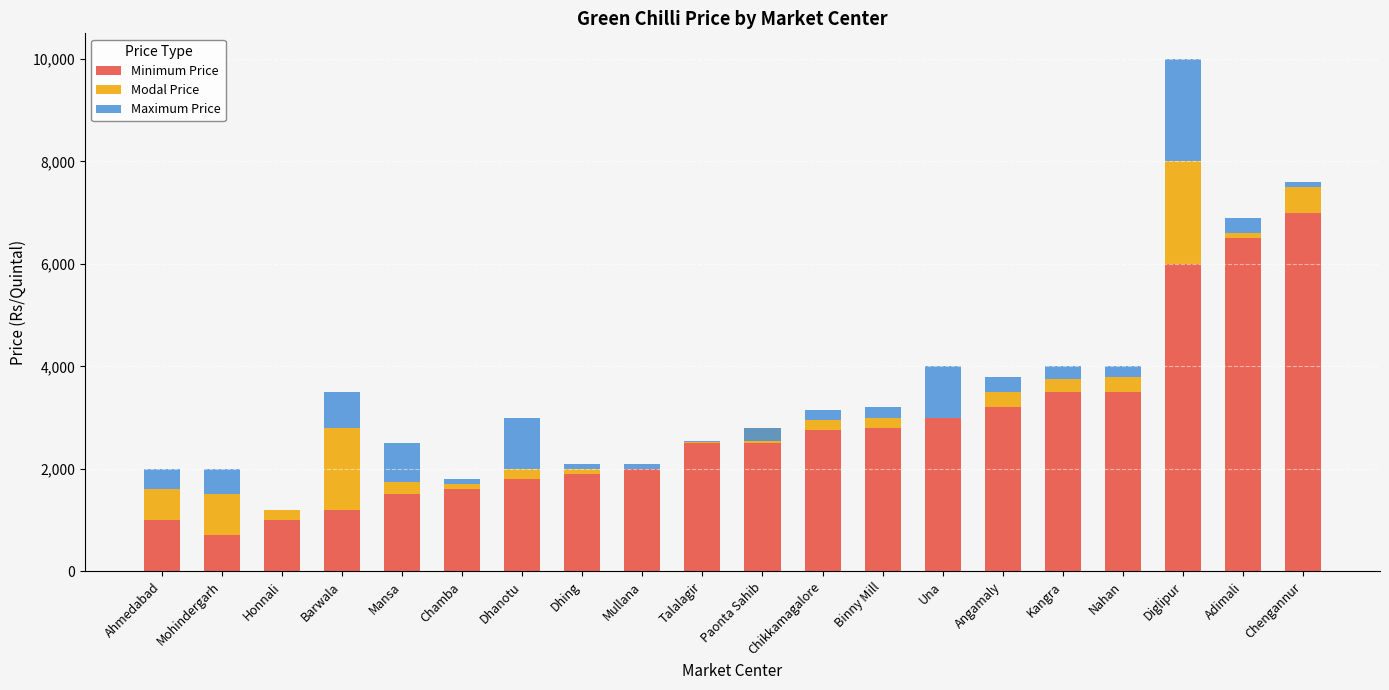

Between Dhanotu and Adimali, which is larger?

Adimali